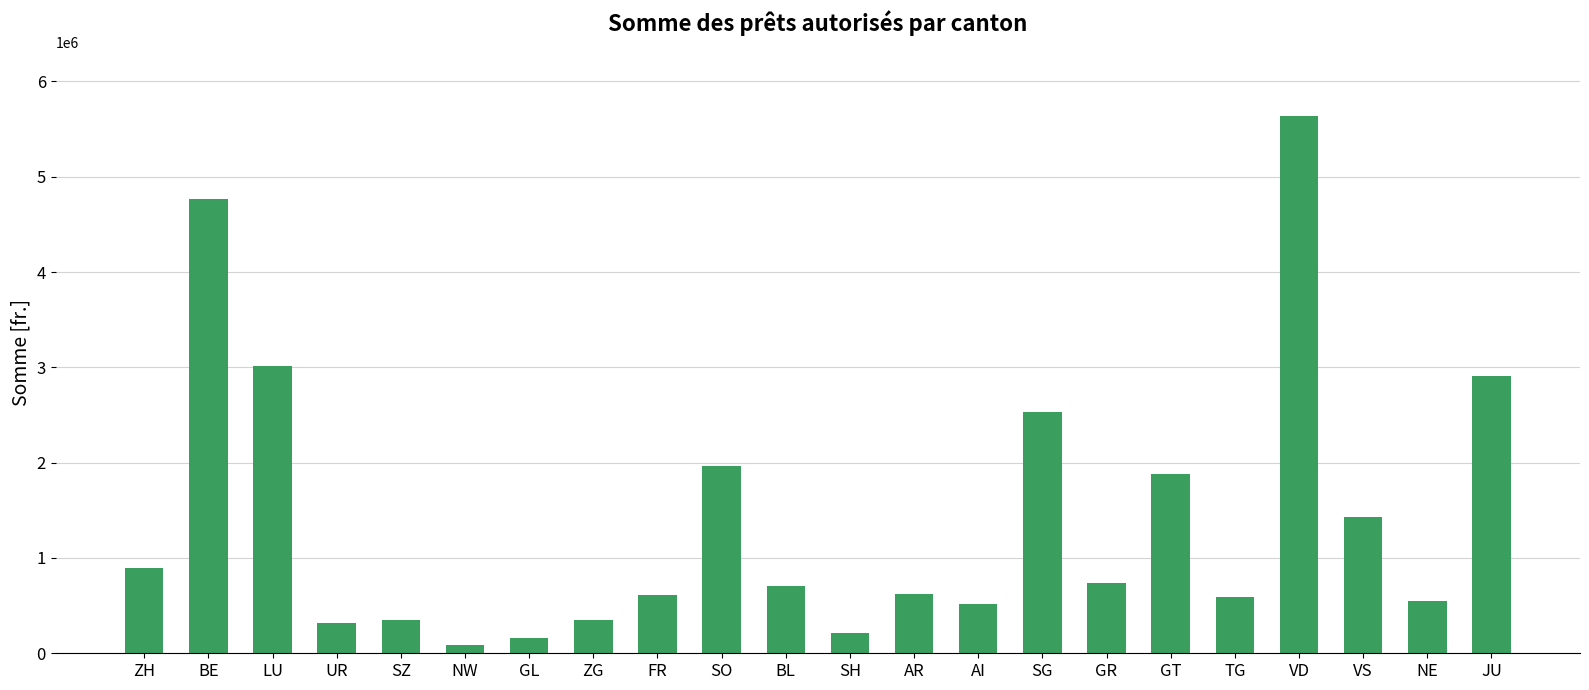

Where is the data nearest to the value 2862625?

JU